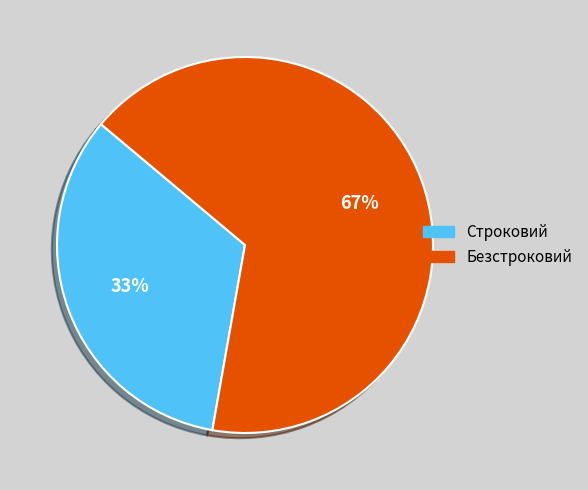

Combined, do Строковий and Безстроковий account for over 50%?

Yes